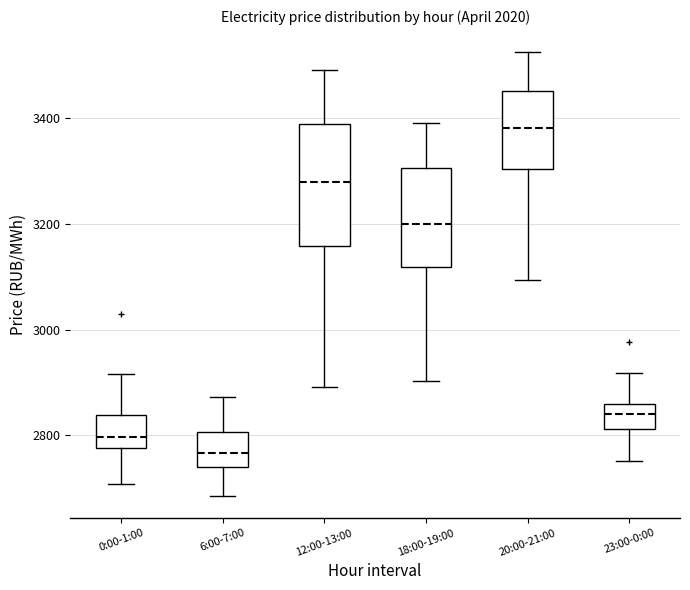

Where is the lower edge of the box for 18:00-19:00 on the y-axis? The values are not printed on the chart, so give them approximately, as read against the axis.

3120